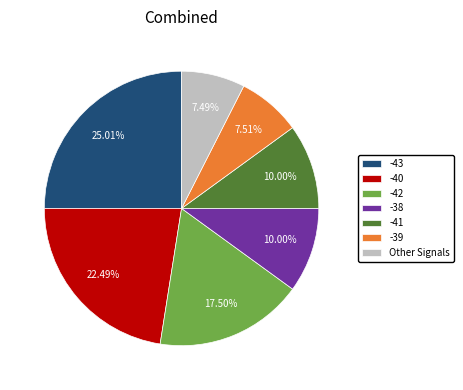

Approximately how many times larger is the value at -43 compared to -40?

1.1